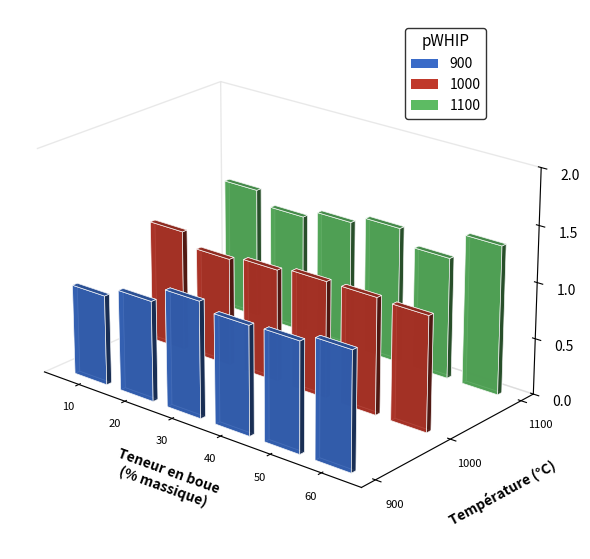

What are all the series names shown in the legend?

900, 1000, 1100